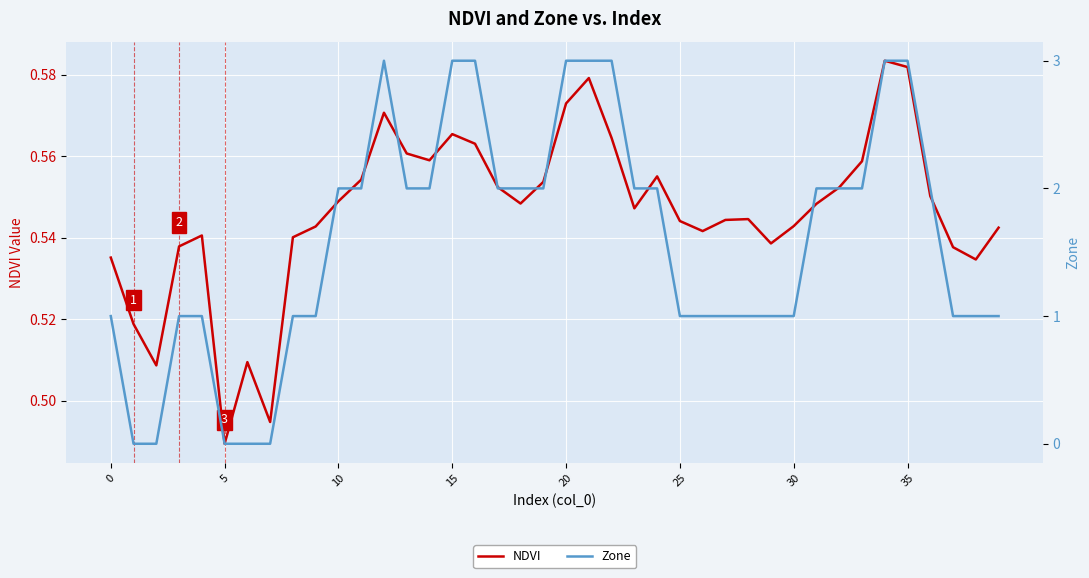

What is the greatest value displayed?

3.0